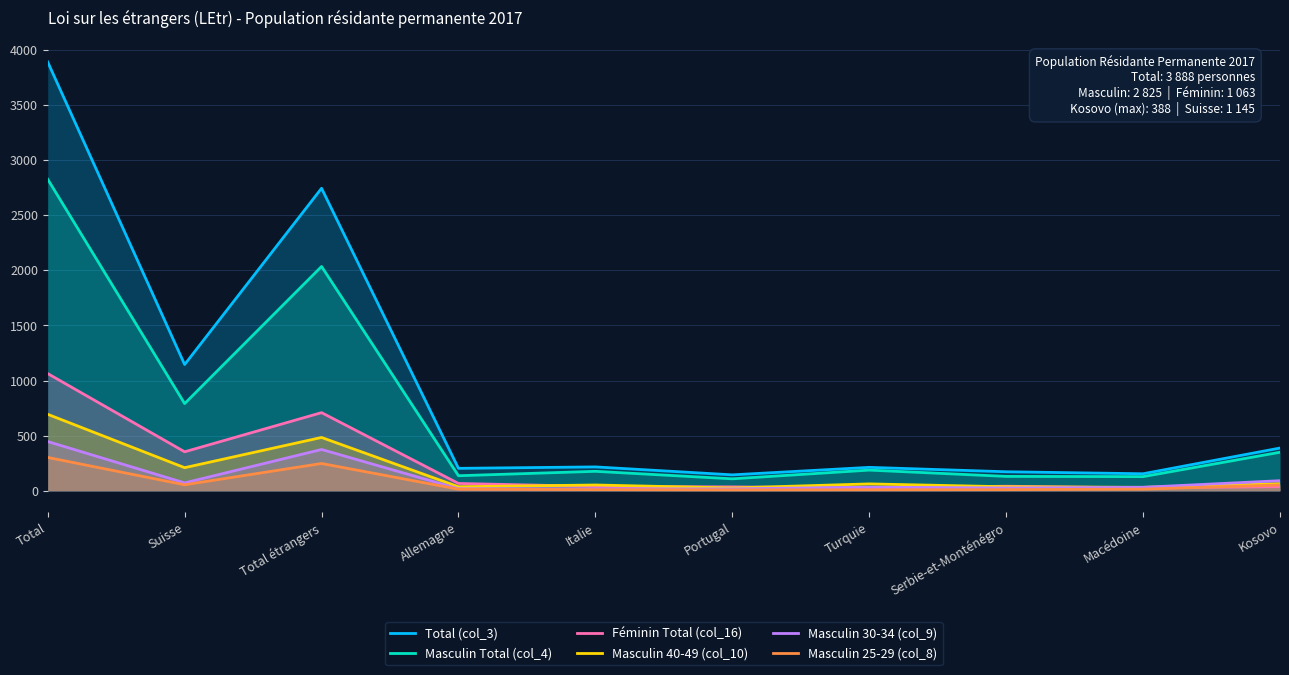

Which has a higher value, Italie or Total?

Total